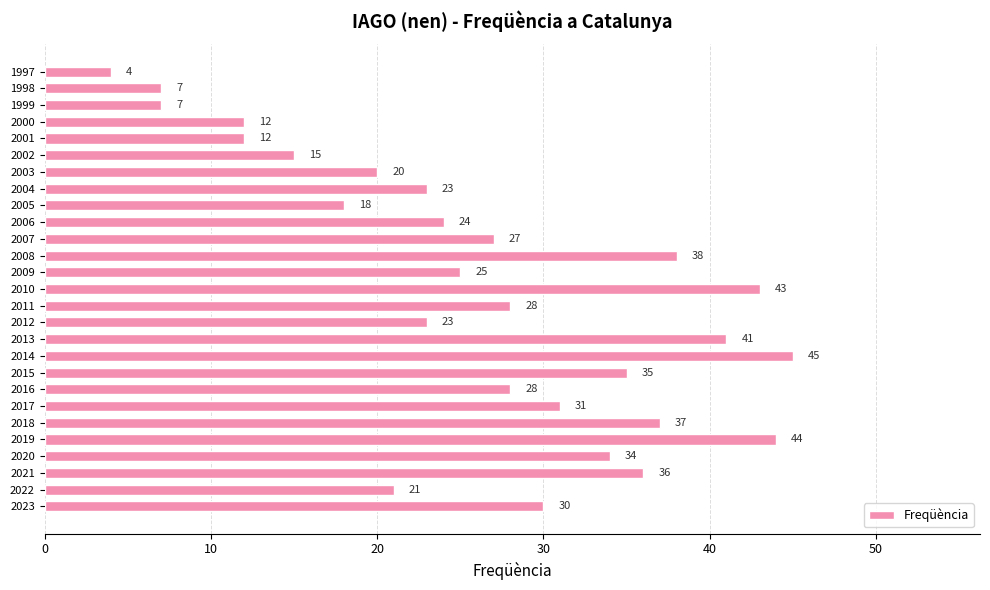

What is the difference between the second highest and minimum values?

40